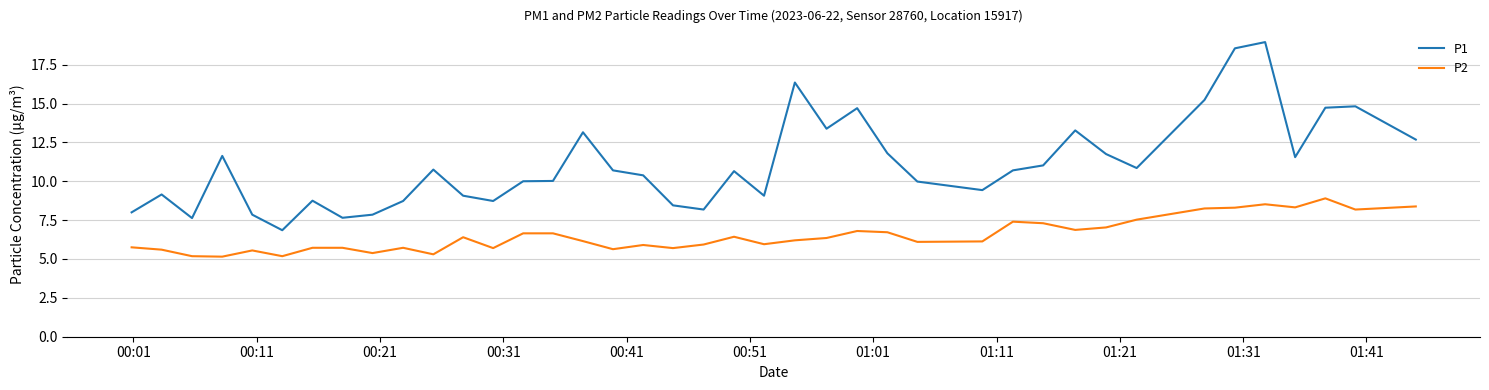

True or false: P1 and P2 intersect in this chart.

False